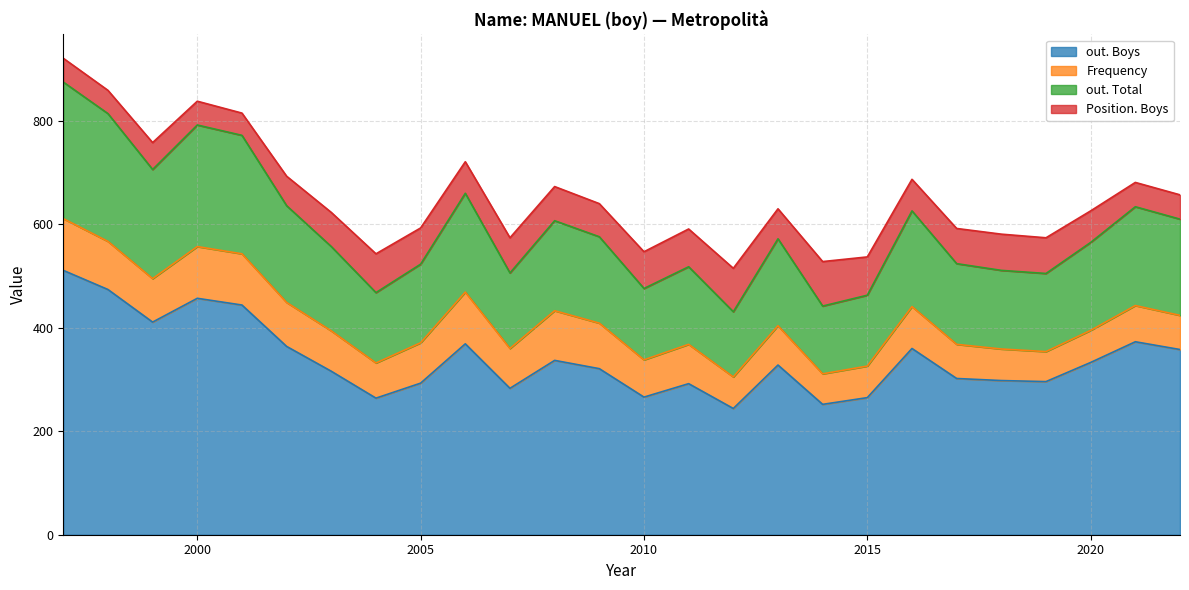

At which category is the sum across all series the highest?

1997